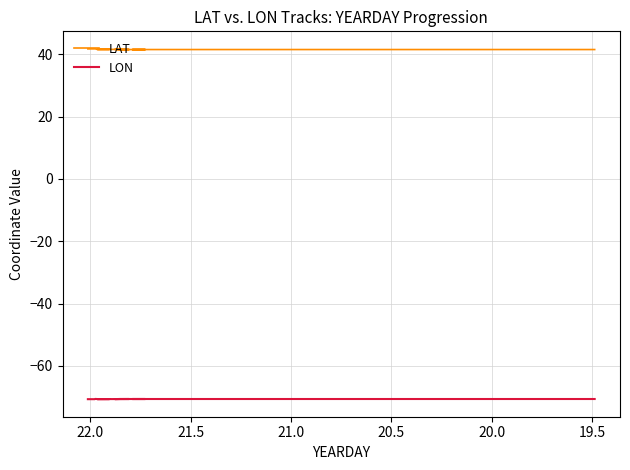

How many interior local valleys does the LAT series have?

7